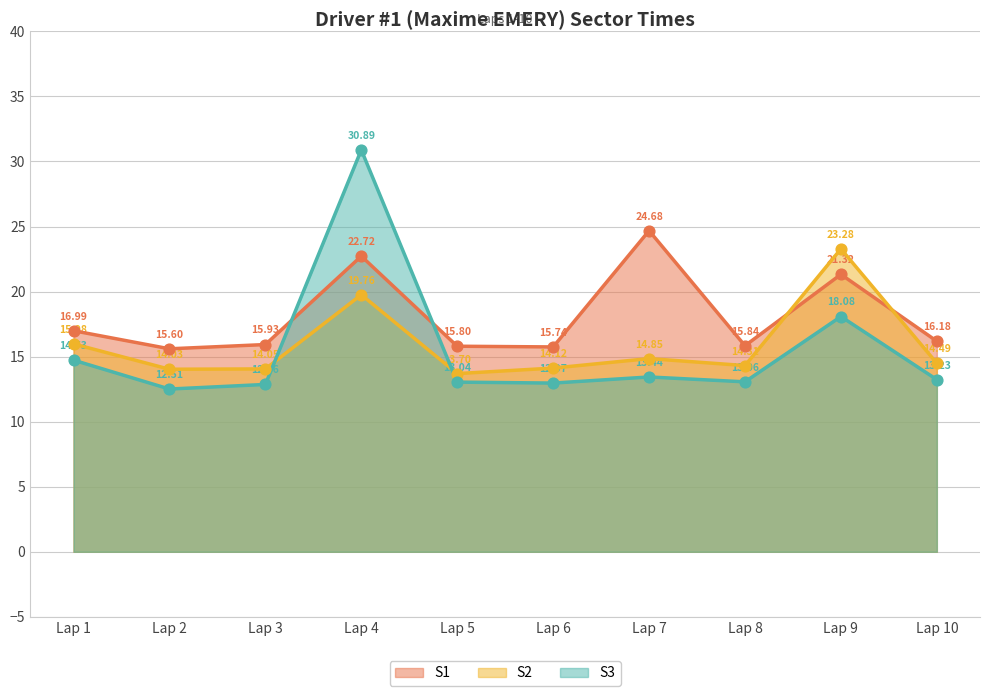

Which series has the largest total across all categories?

S1